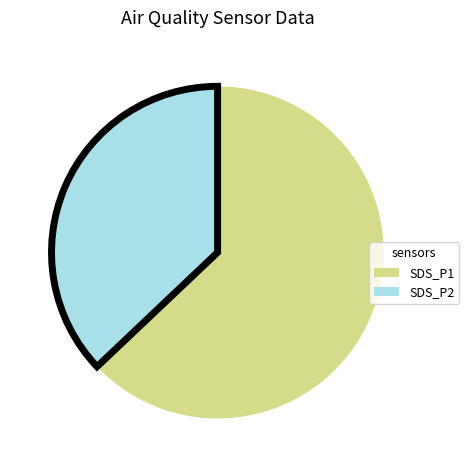

How many segments does this pie chart have?

2